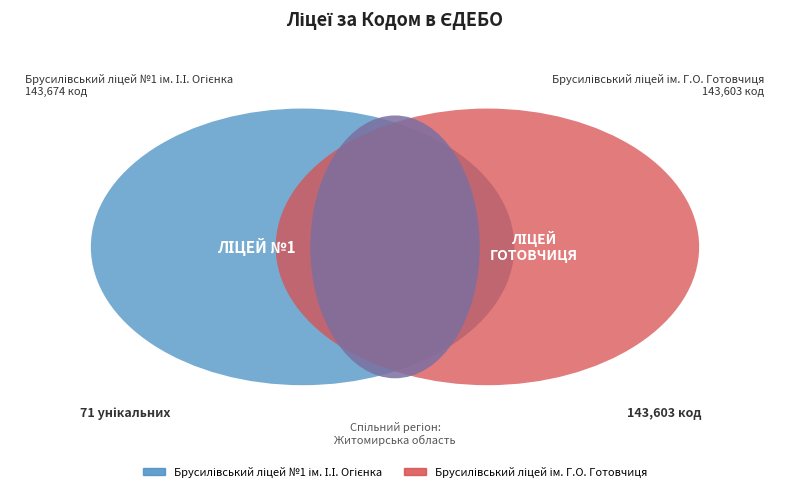

What is the largest slice in the pie chart?

Брусилівський ліцей №1 ім. І.І. Огієнка